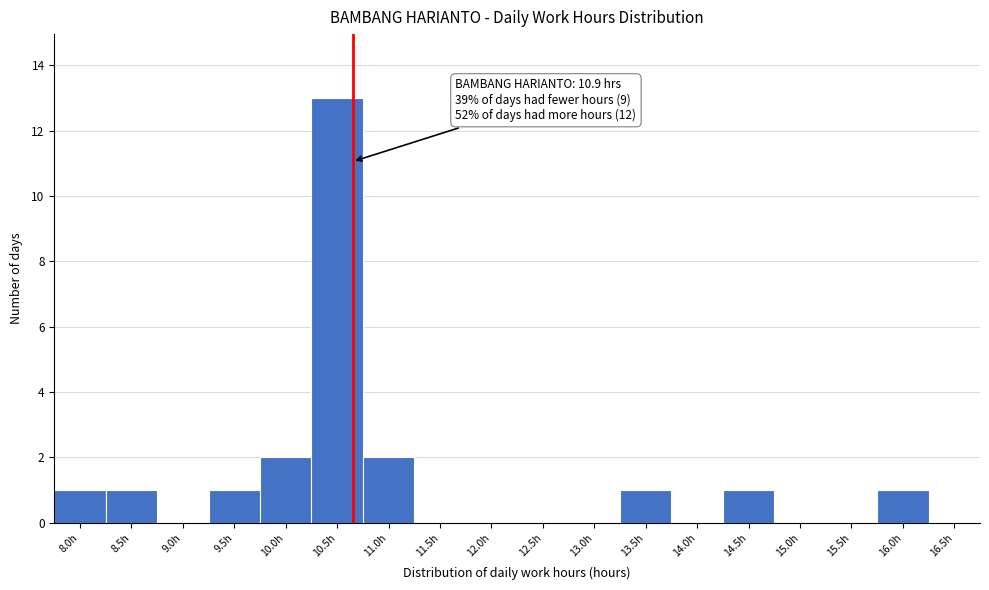

Reading left to right, extract all data points from this chart.

8.0h=1	8.5h=1	9.0h=0	9.5h=1	10.0h=2	10.5h=13	11.0h=2	11.5h=0	12.0h=0	12.5h=0	13.0h=0	13.5h=1	14.0h=0	14.5h=1	15.0h=0	15.5h=0	16.0h=1	16.5h=0